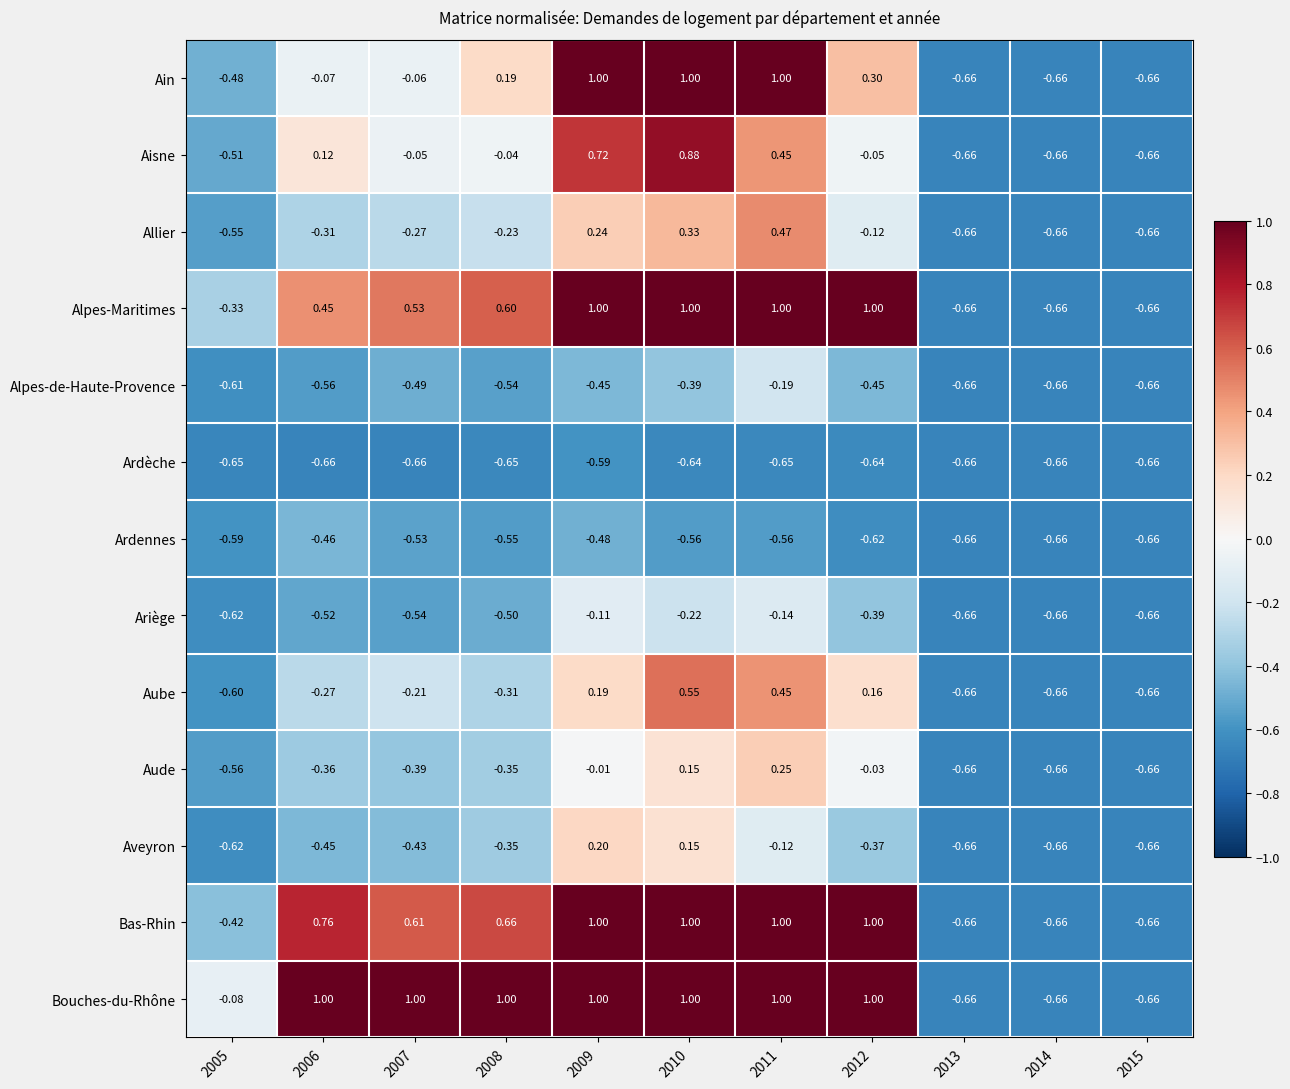

What is the spread (max minus min) of values at 2009?

1.6